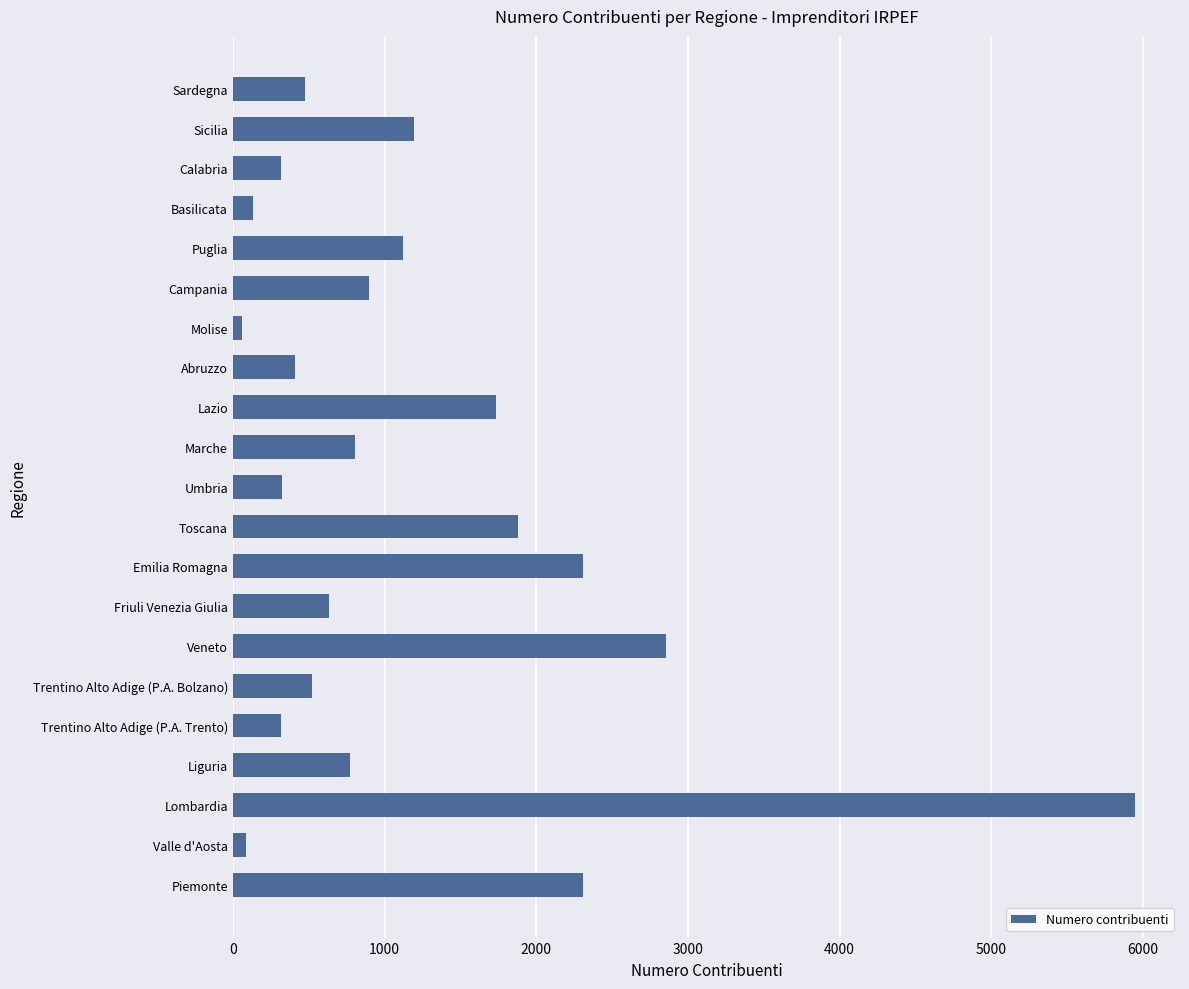

What is the greatest value displayed?

5946